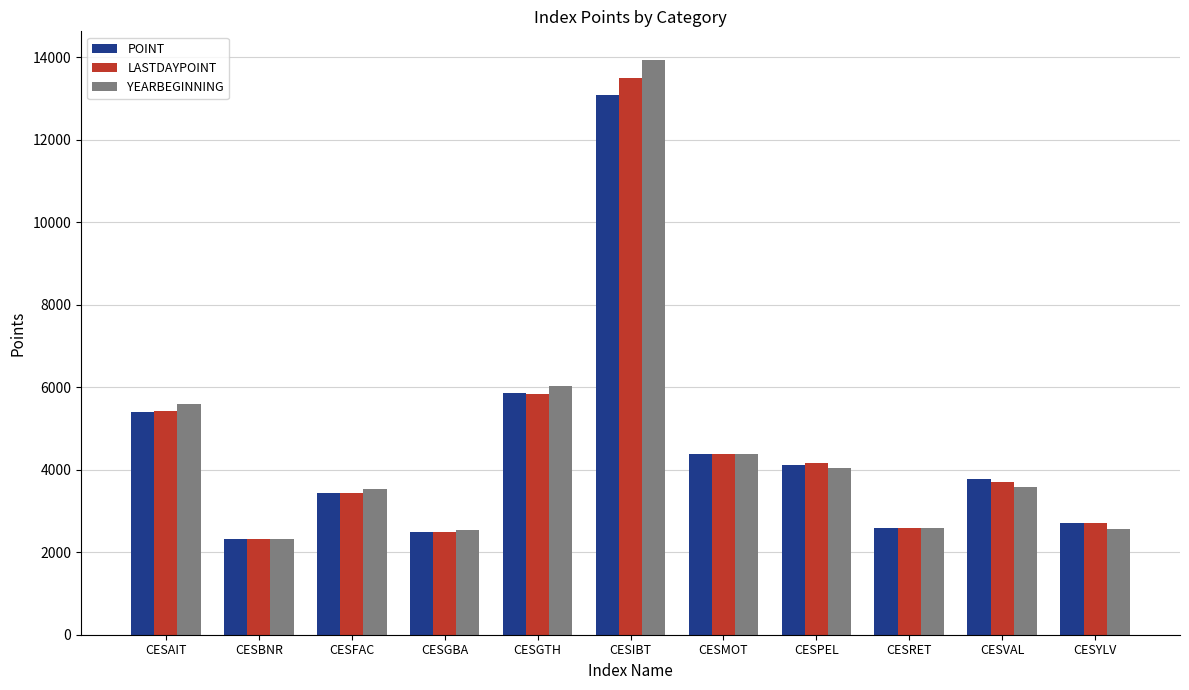

Is it true that POINT equals 13086.3 at CESIBT?

True